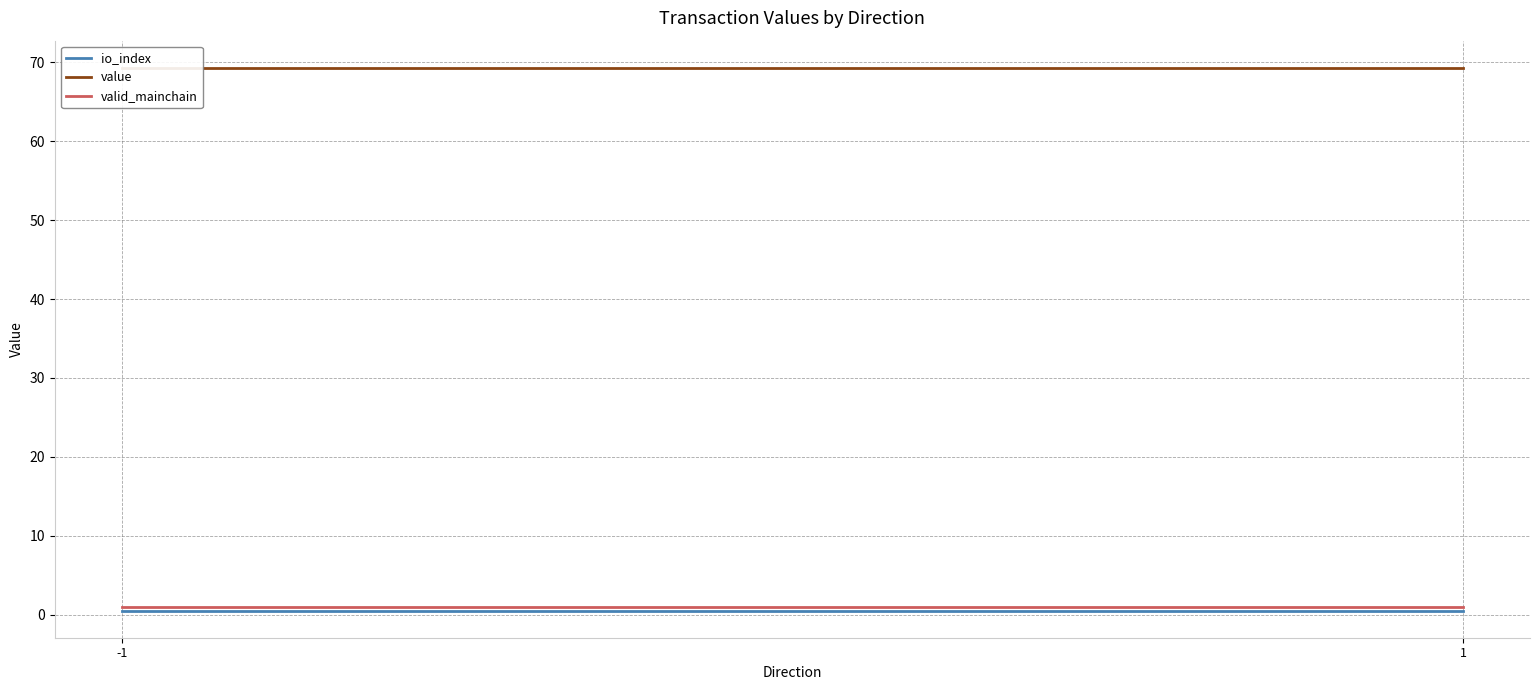

The value of io_index at -1 is 0.5. True or false?

True